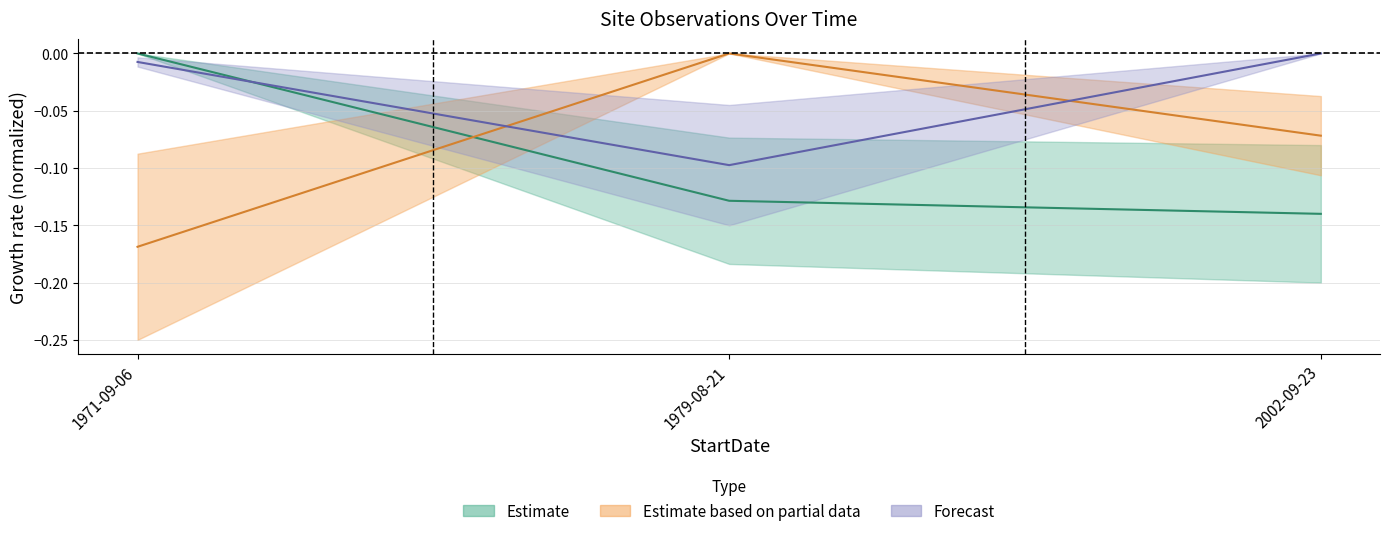

What position from the right is 1979-08-21?

2